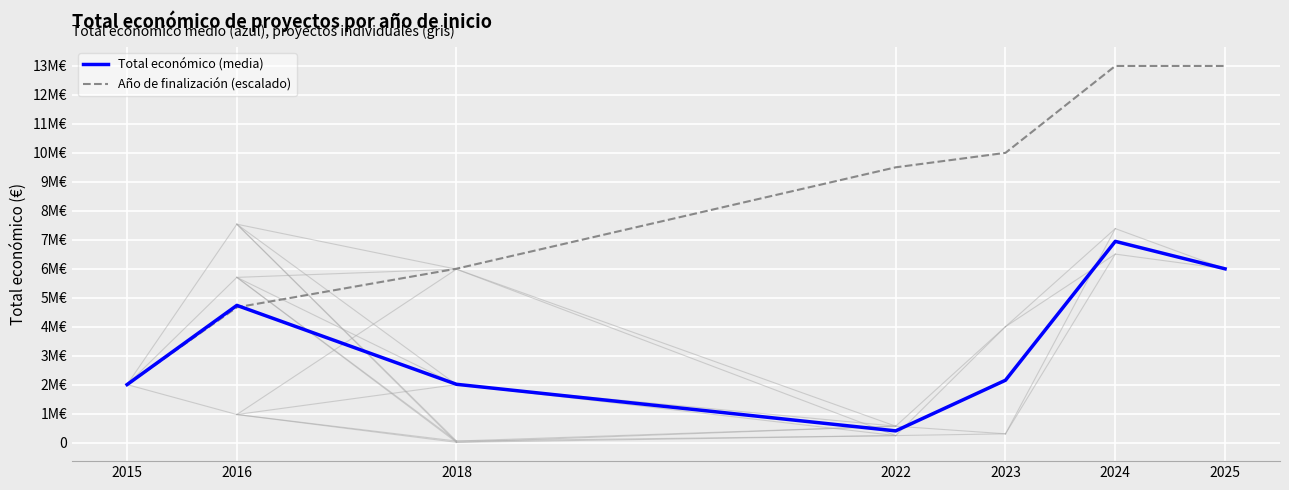

At 2018, list the series in order from smallest to largest.

Total económico (media), Año de finalización (escalado)